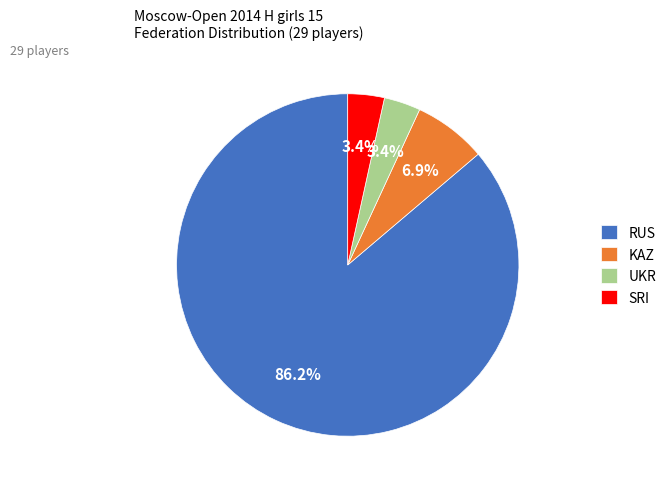

Is it true that KAZ is 7% of the pie?

True